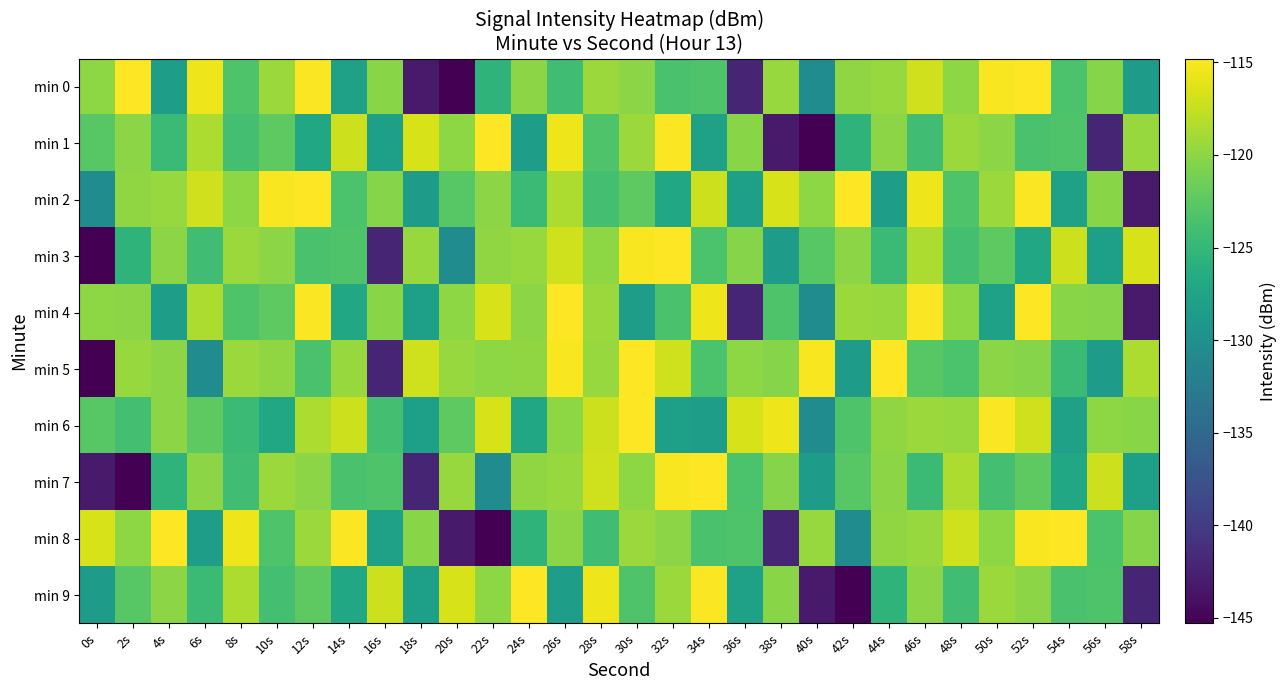

Which series has the largest range (max minus min)?

min 0